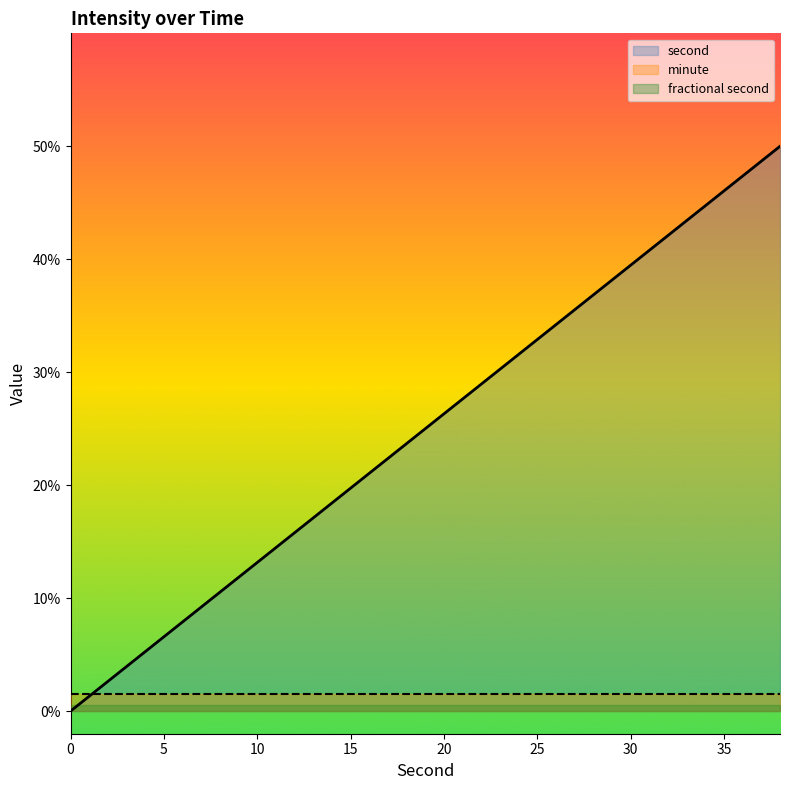

True or false: fractional second has more than 1 points higher than both neighbors.

False